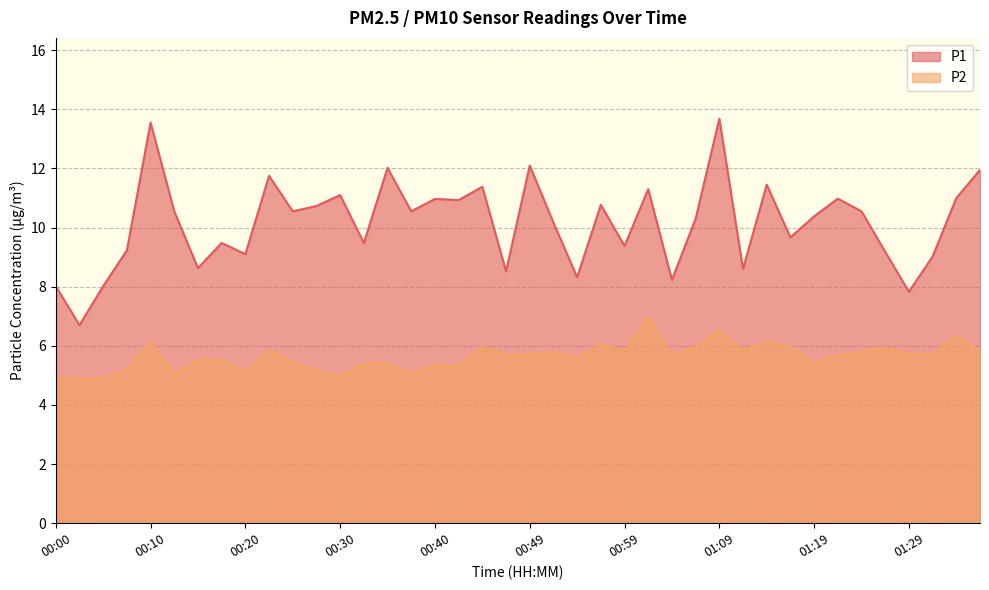

At how many categories does at least one series exceed 12?

4